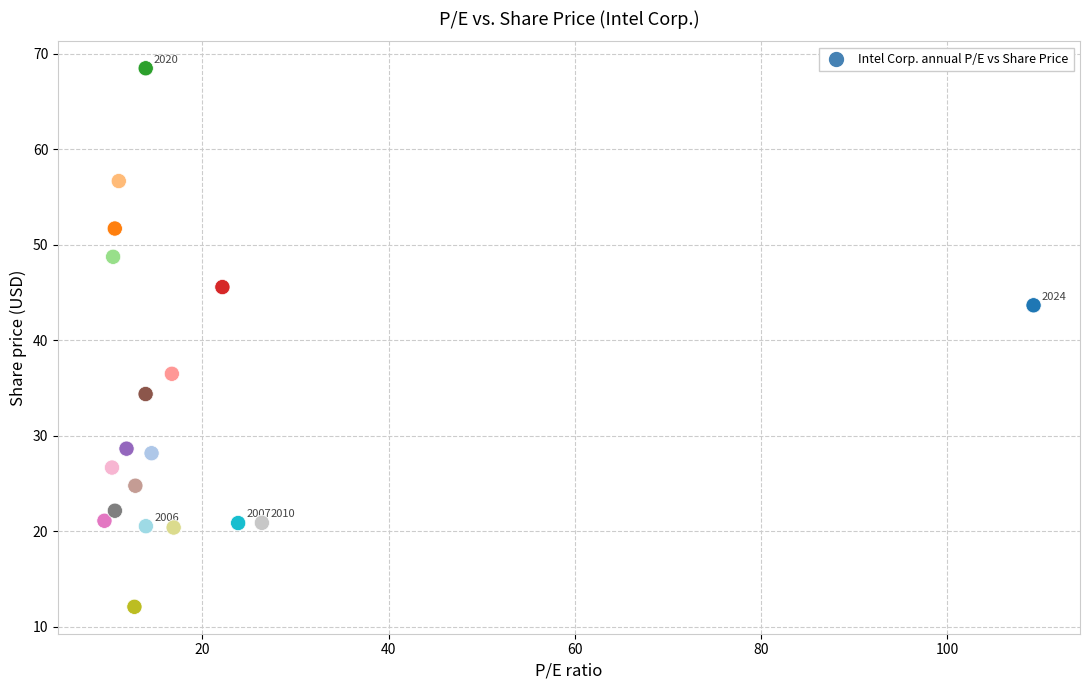

What is the range of Y values (max minus min)?

56.4